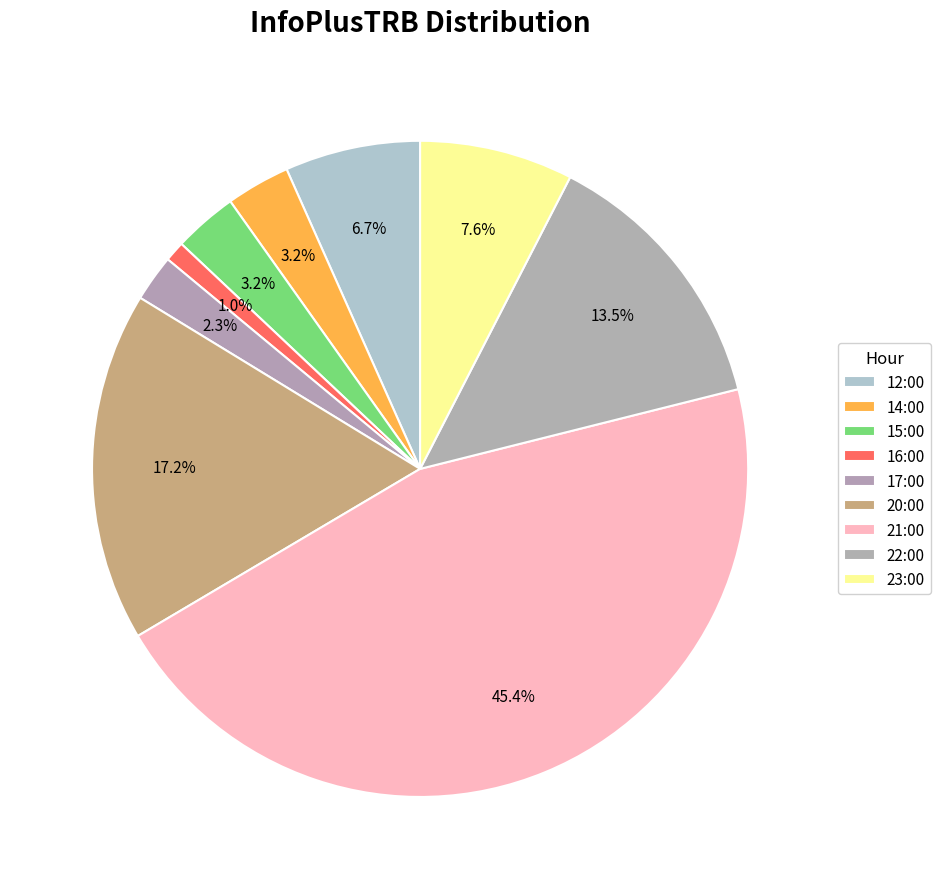

What is the ratio of the value at 20:00 to the value at 17:00?

7.5